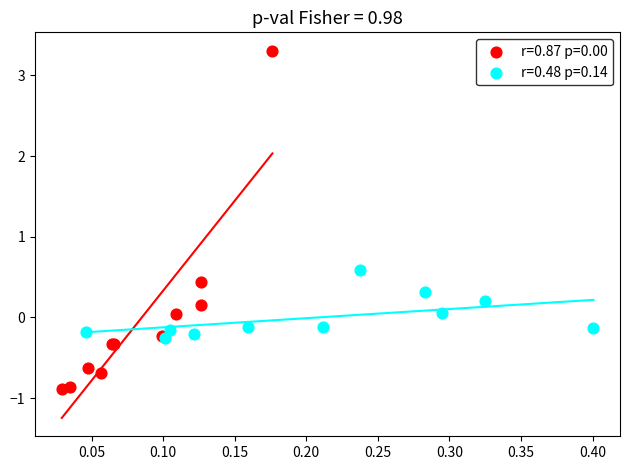

Which series reaches the maximum Y coordinate?

r=0.87 p=0.00